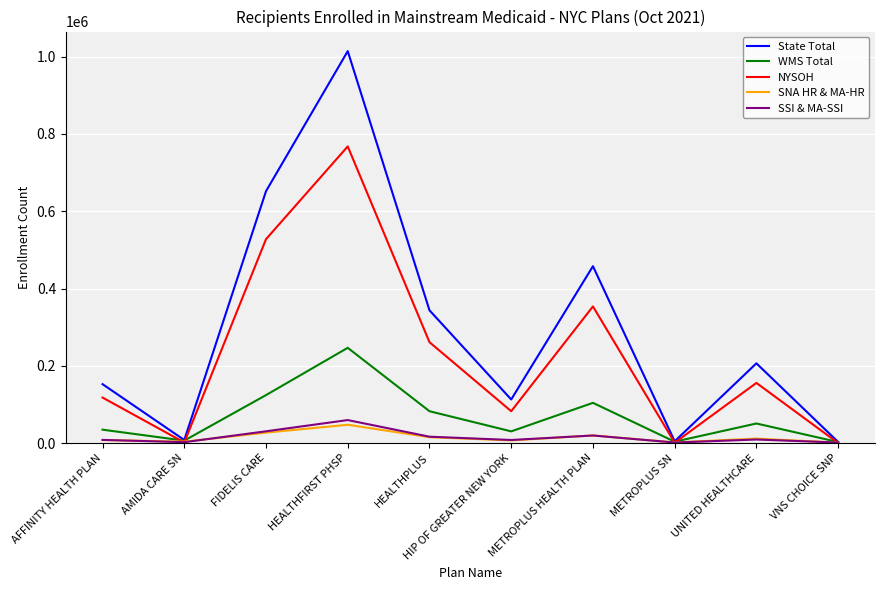

In WMS Total, how many points are higher than both neighbors (excluding endpoints)?

3